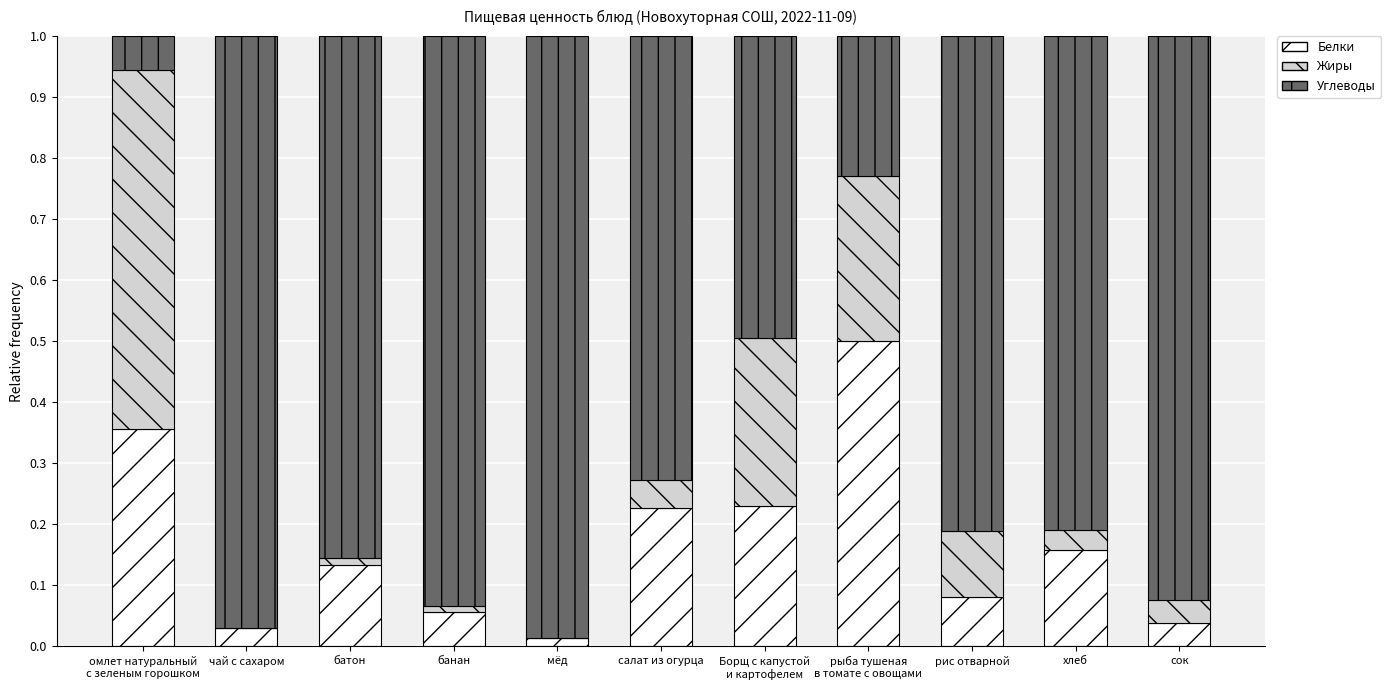

What is the maximum value for Белки?

0.5